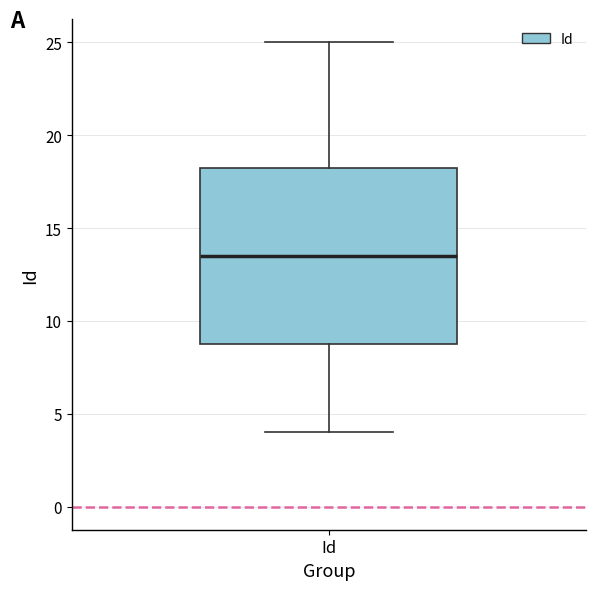

Where does the upper whisker of the box for Id end on the y-axis? The values are not printed on the chart, so give them approximately, as read against the axis.

25.0